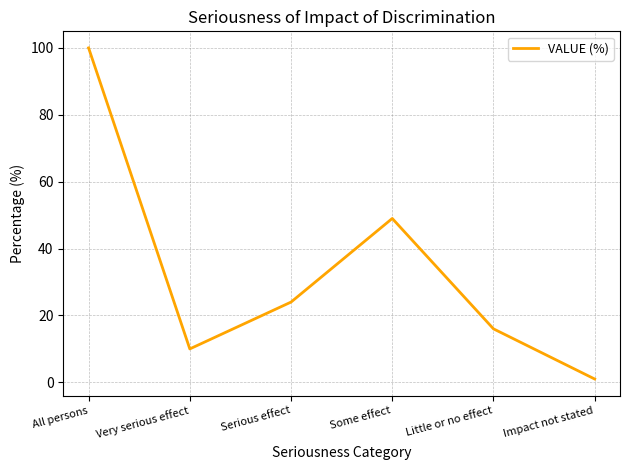

The value at Very serious effect is 5. True or false?

False